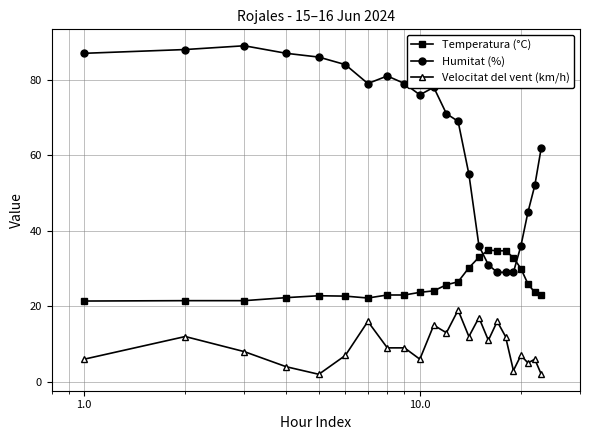

What is the difference between the maximum and minimum values in the Humitat (%) series?

60.0